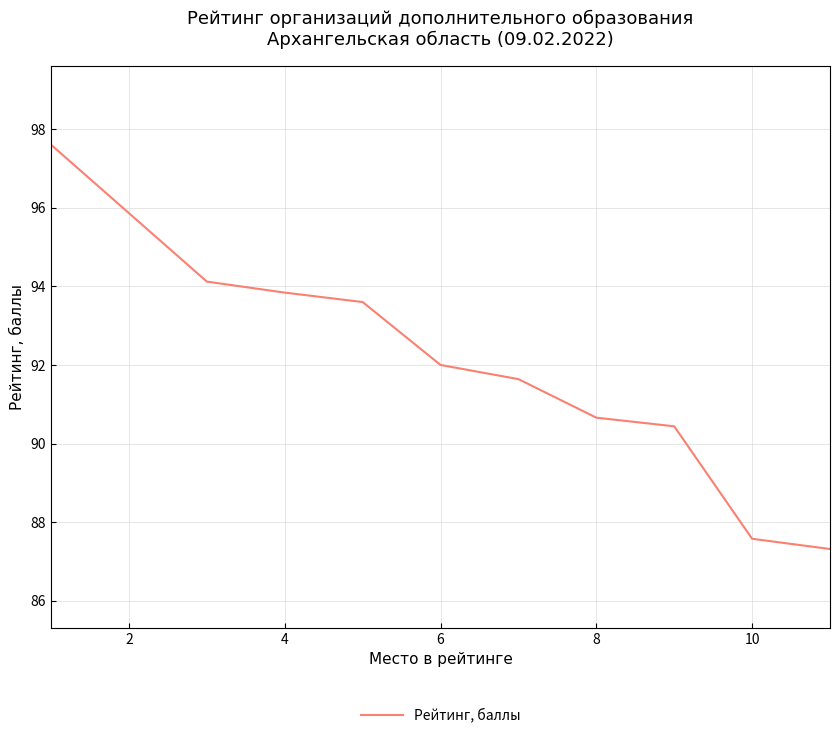

What is the maximum value shown in the chart?

97.6